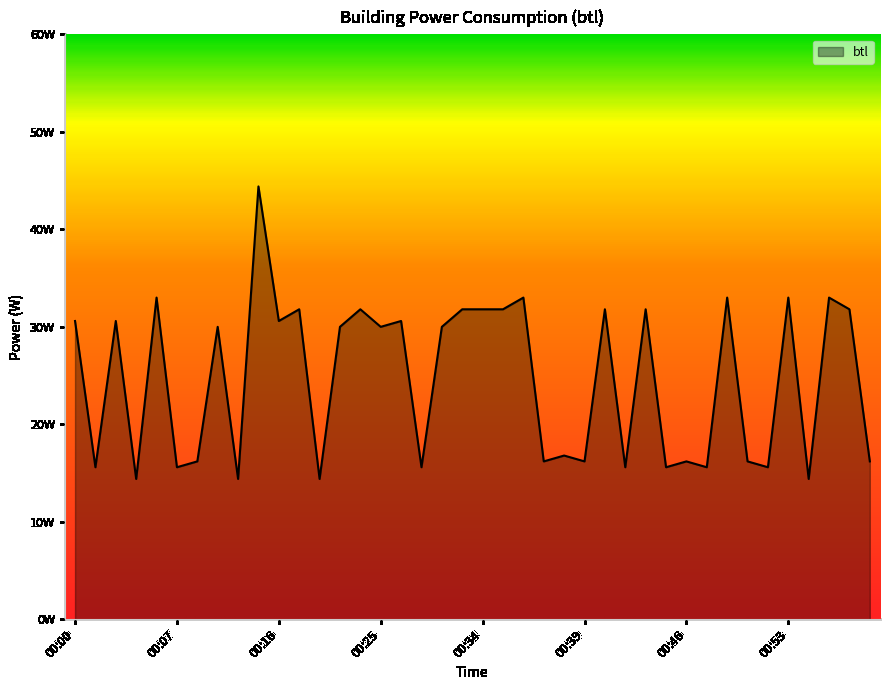

Reading left to right, list all the values displayed in this chart.

00:00=30.6	00:01=15.6	00:03=30.6	00:04=14.4	00:06=33.0	00:07=15.6	00:08=16.2	00:10=30.0	00:11=14.4	00:14=44.4	00:16=30.6	00:18=31.8	00:19=14.4	00:21=30.0	00:23=31.8	00:25=30.0	00:27=30.6	00:28=15.6	00:30=30.0	00:32=31.8	00:34=31.8	00:35=31.8	00:36=33.0	00:37=16.2	00:38=16.8	00:39=16.2	00:41=31.8	00:42=15.6	00:44=31.8	00:45=15.6	00:46=16.2	00:47=15.6	00:49=33.0	00:50=16.2	00:51=15.6	00:53=33.0	00:54=14.4	00:56=33.0	00:58=31.8	00:59=16.2